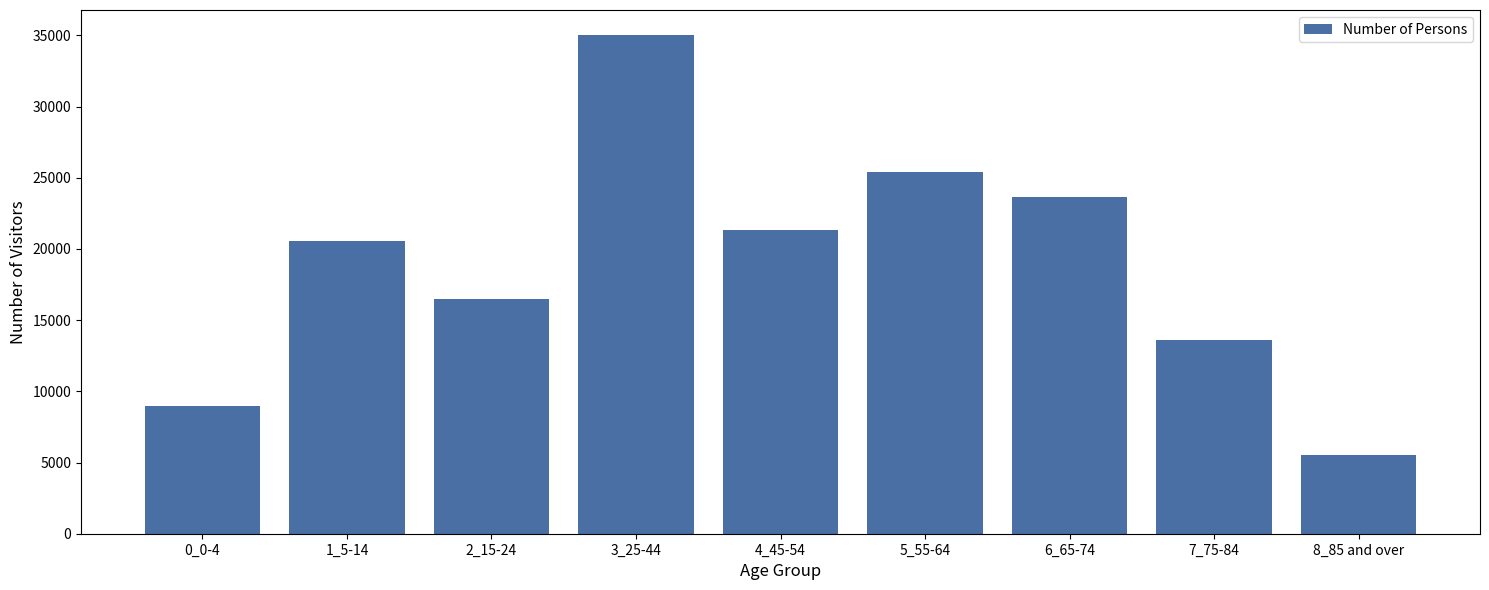

Reading left to right, transcribe all the data shown in this chart.

8967	20533	16497	35027	21295	25376	23641	13578	5526